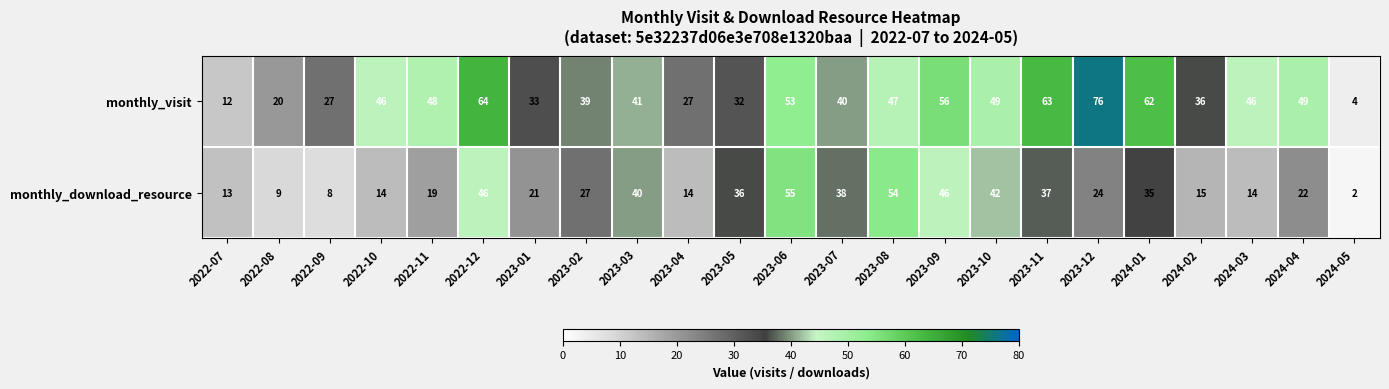

What is the sum of all monthly_download_resource values?

631